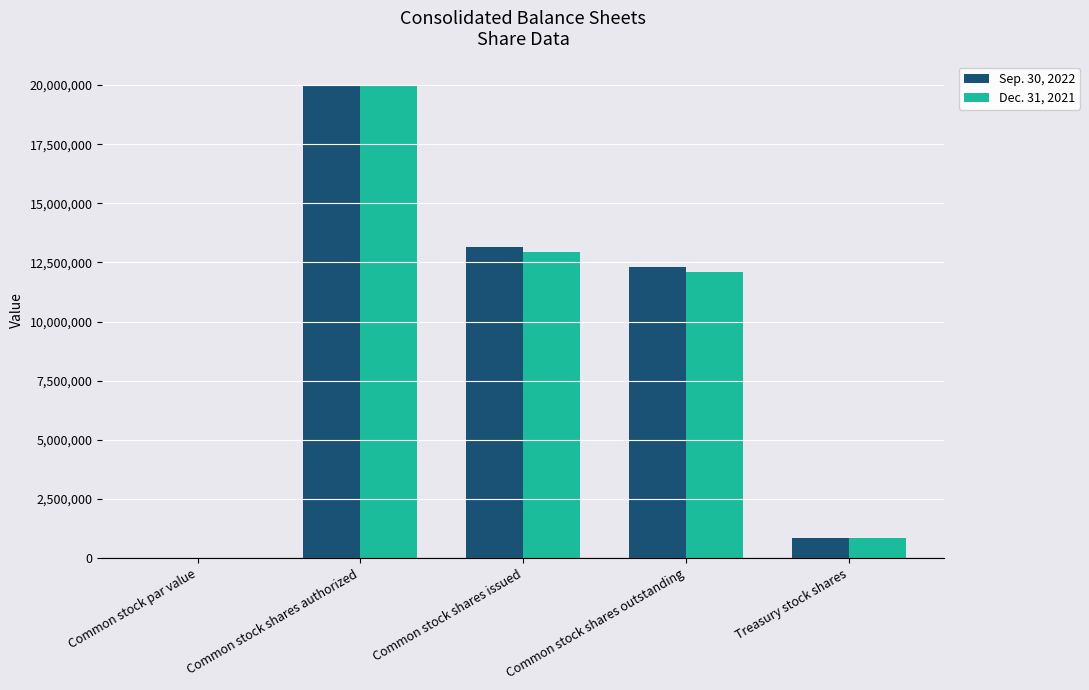

Which series changed the most between Common stock shares authorized and Common stock shares outstanding?

Dec. 31, 2021